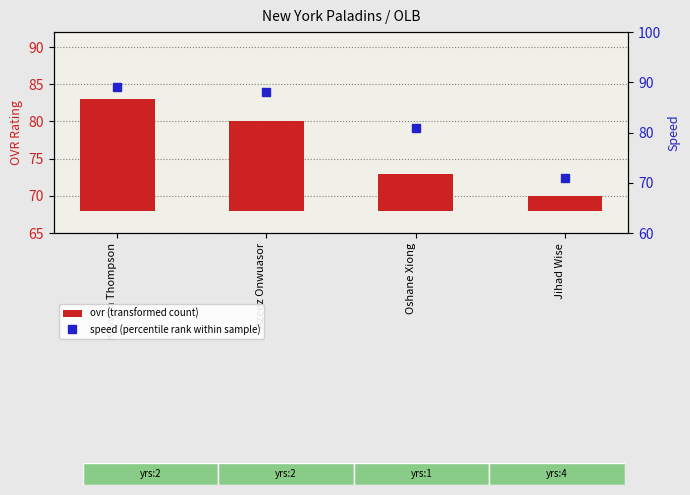

What position from the left is Jihad Wise?

4